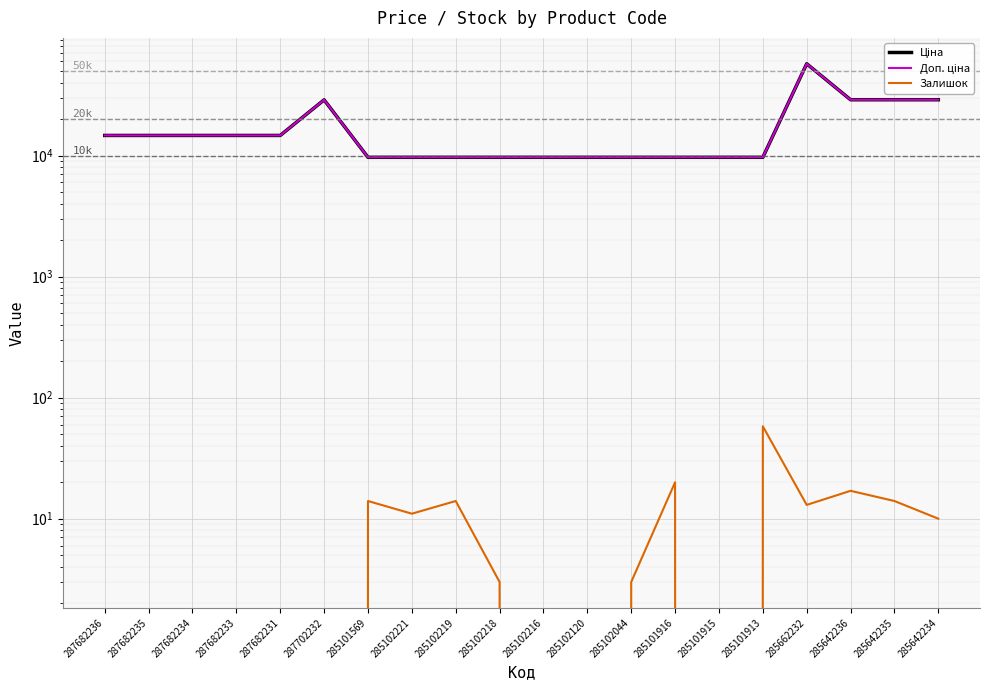

True or false: Доп. ціна and Залишок intersect in this chart.

False